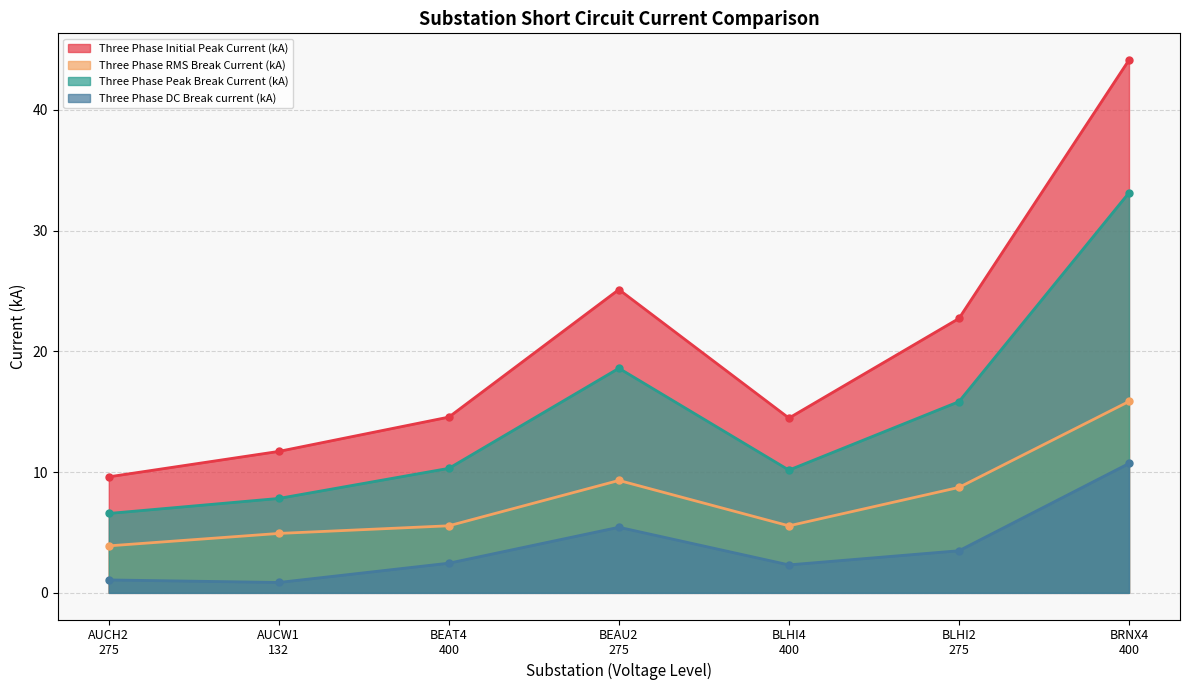

Which series has the widest spread of values?

Three Phase Initial Peak Current (kA)